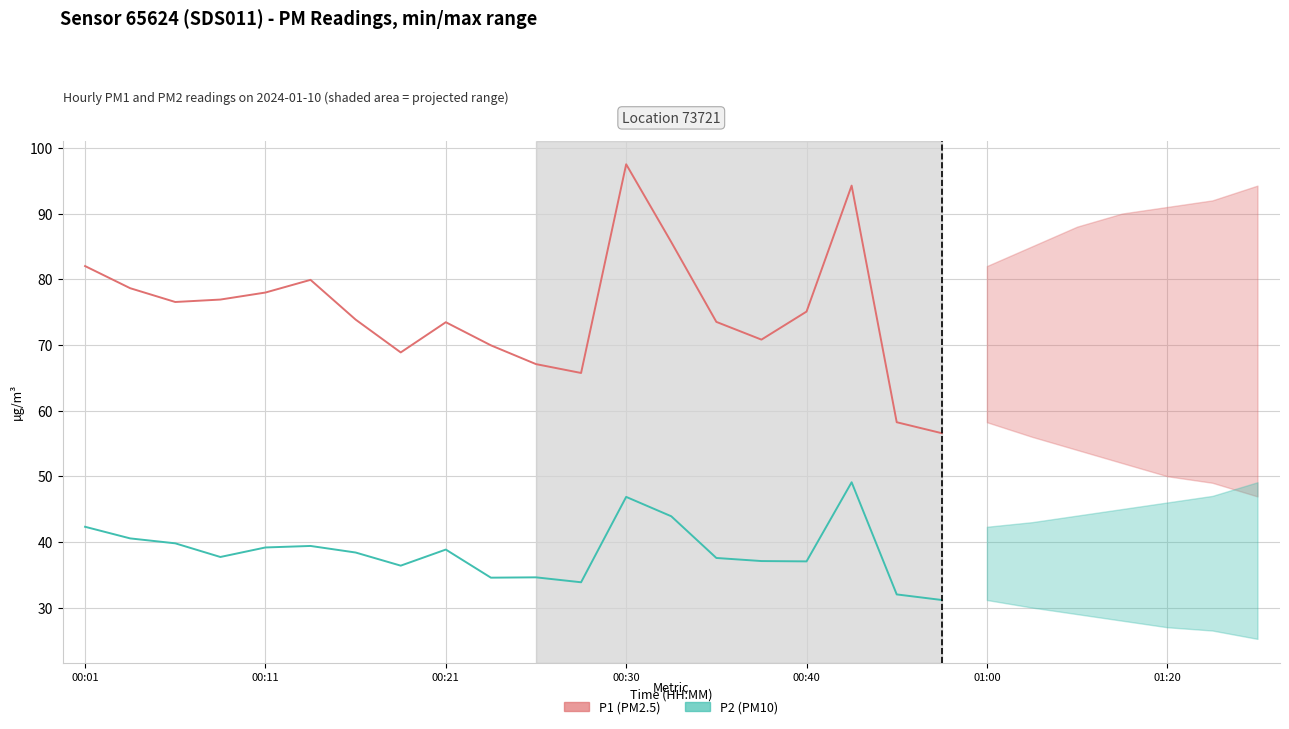

What is the value of the P1 (PM2.5) point at the 7th from the left?

73.8